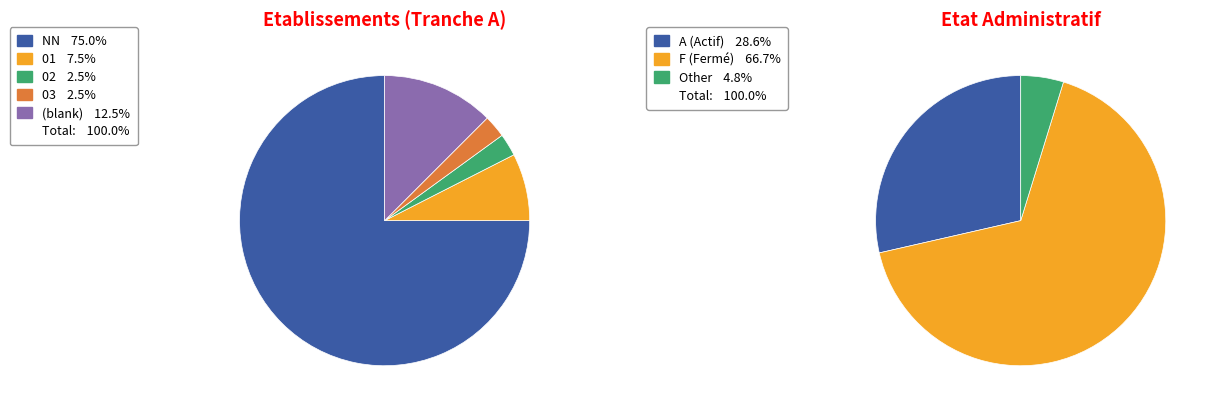

The 03 slice represents 3% of the pie. True or false?

True